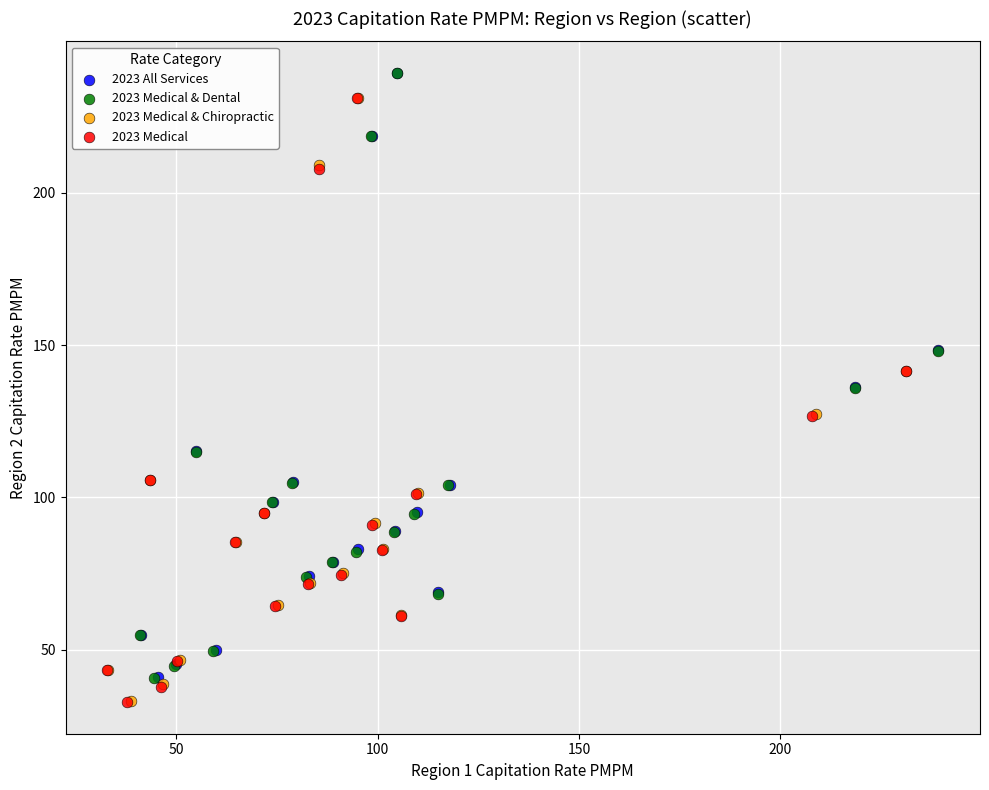

Which series has the largest Y range (max minus min)?

2023 Medical & Dental